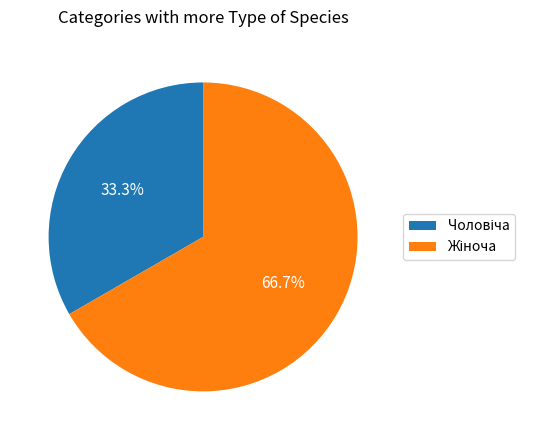

Count the number of slices in the pie.

2